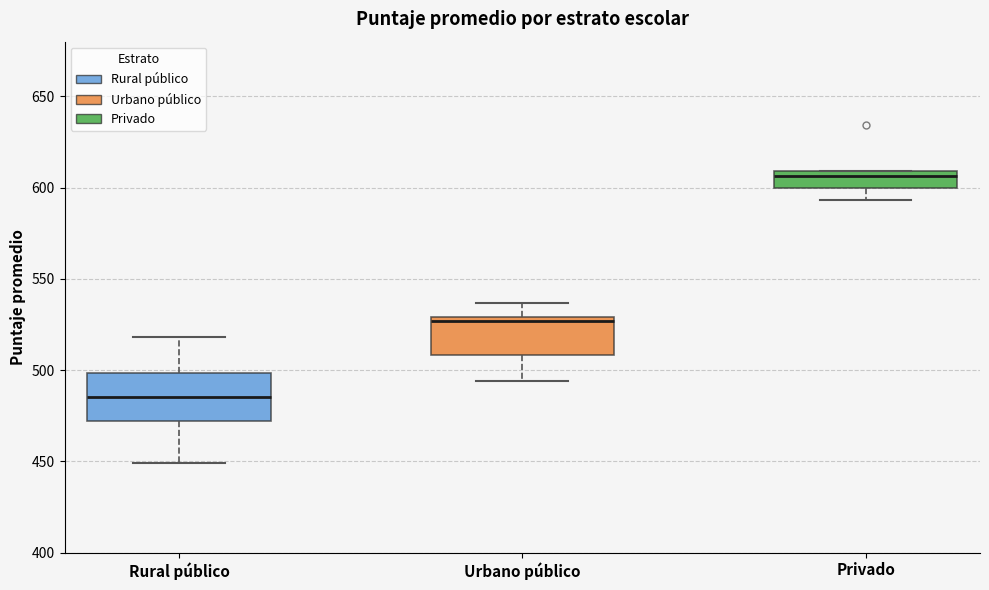

Where is the lower edge of the box for Urbano público on the y-axis? The values are not printed on the chart, so give them approximately, as read against the axis.

510